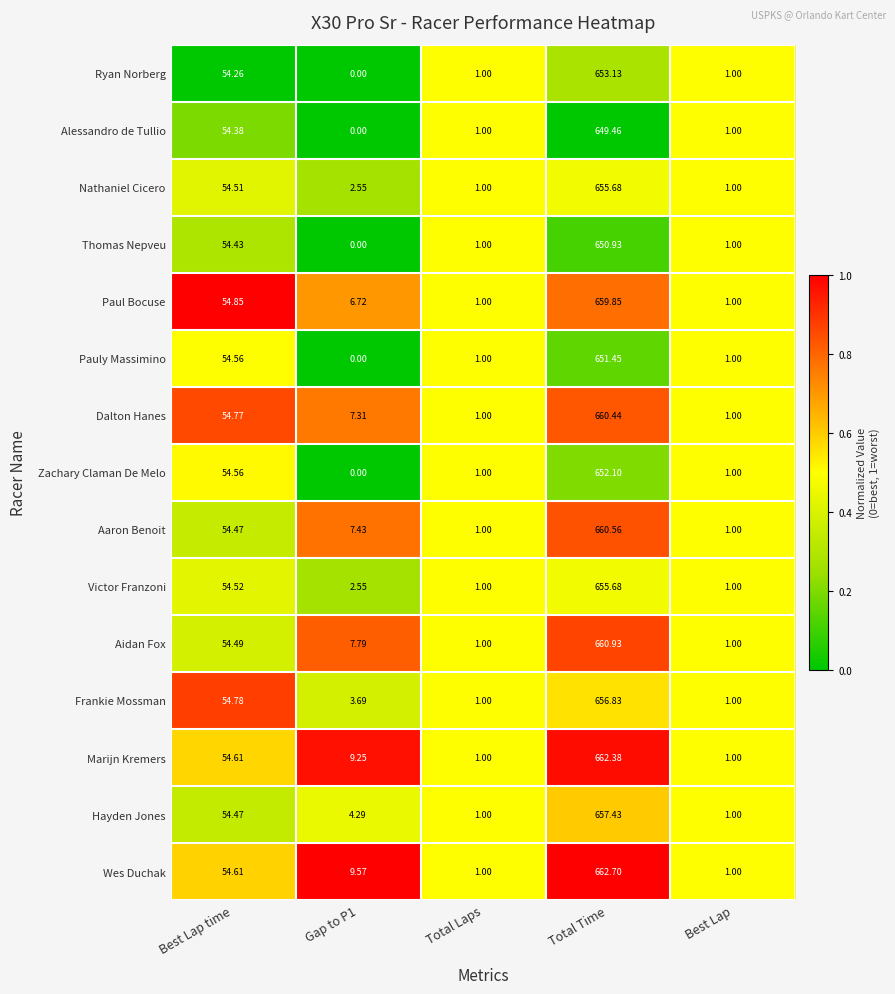

Which series has the largest total across all categories?

Wes Duchak